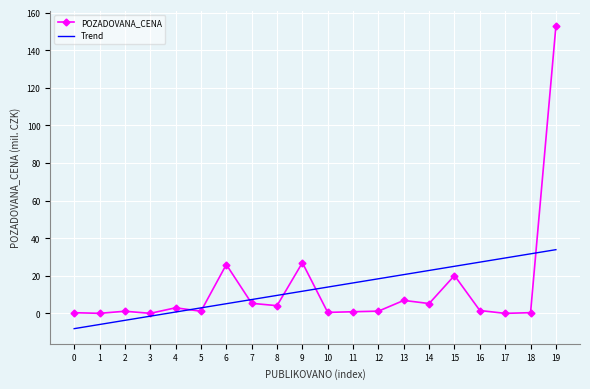

Which category has the highest value in the POZADOVANA_CENA series?

19